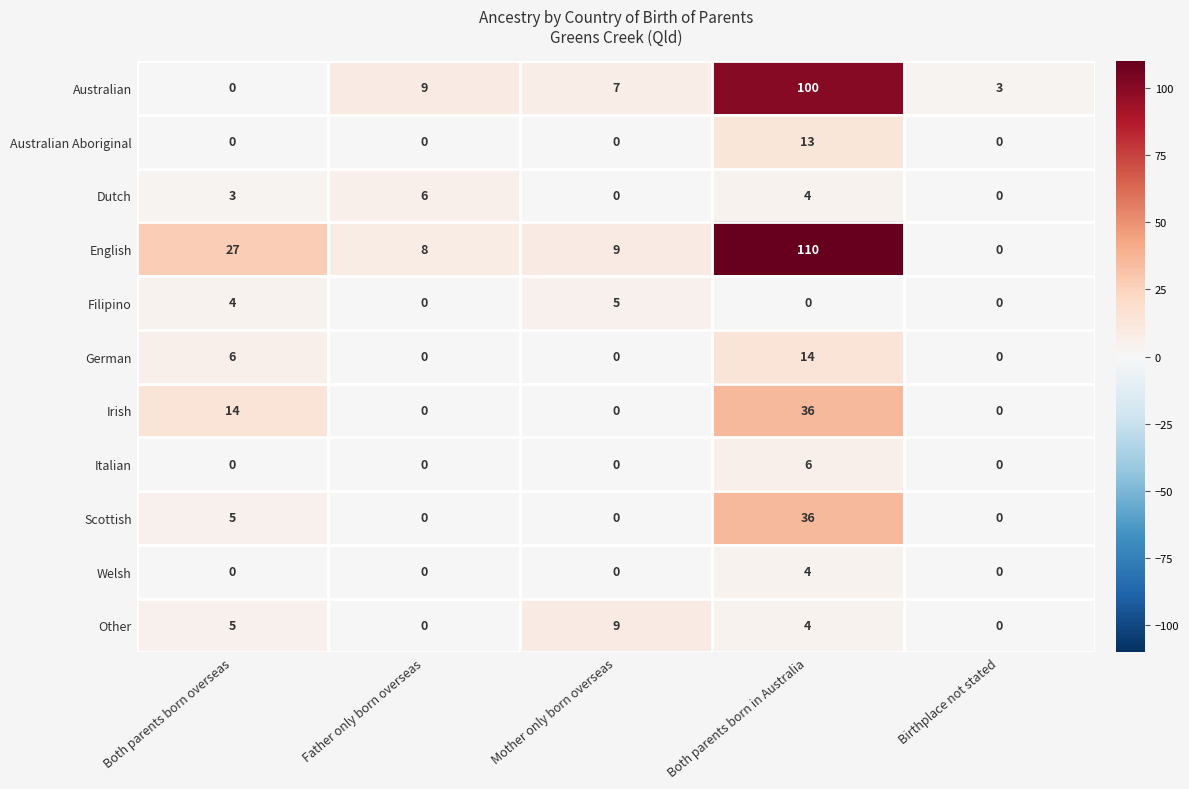

The Irish series shows 36 at Both parents born in Australia. True or false?

True